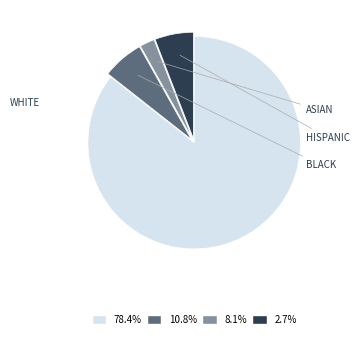

Rank the categories by value from highest to lowest.

WHITE, BLACK, HISPANIC, ASIAN